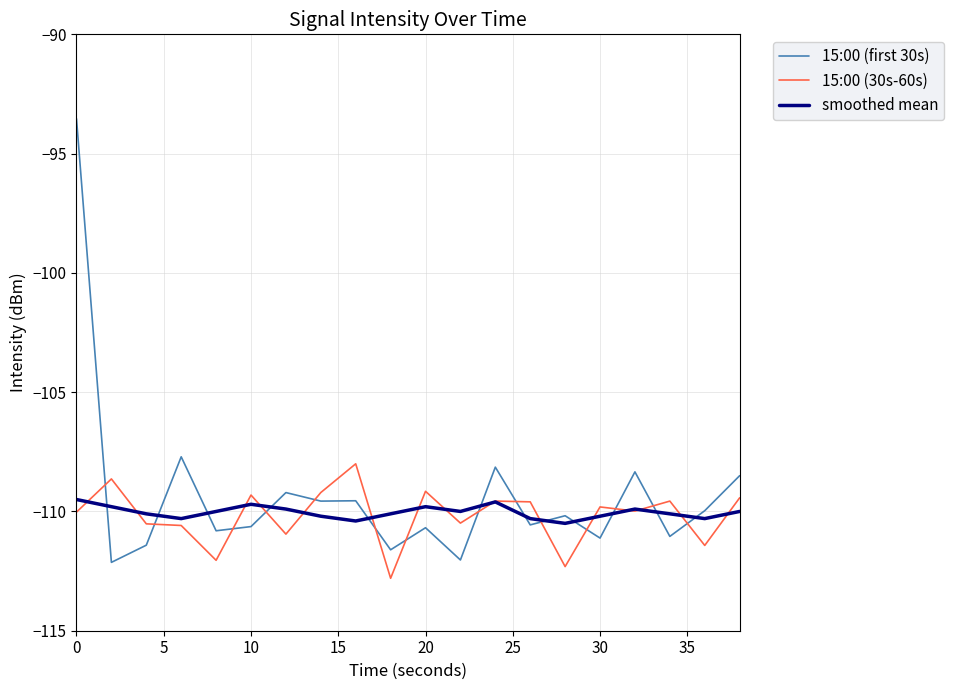

What is the difference between the maximum and minimum values in the 15:00 (30s-60s) series?

4.8